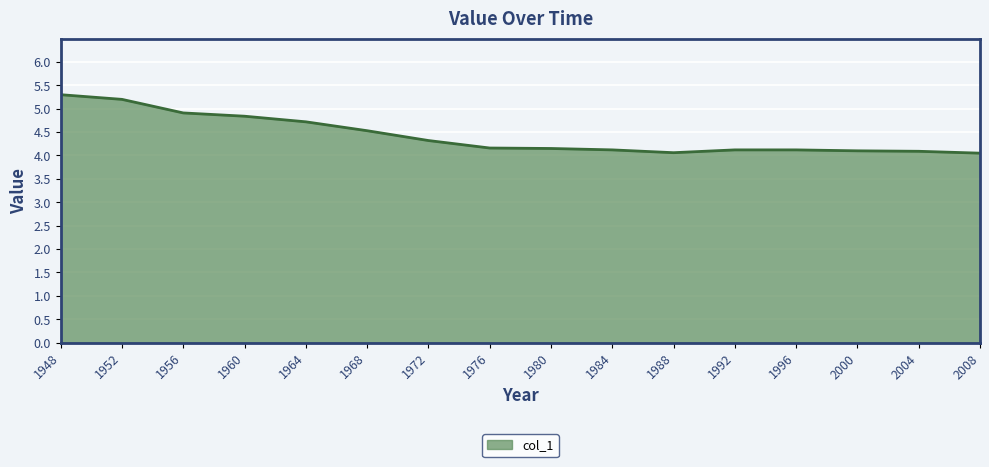

The chart shows a value of 4.8 at 1960. True or false?

True